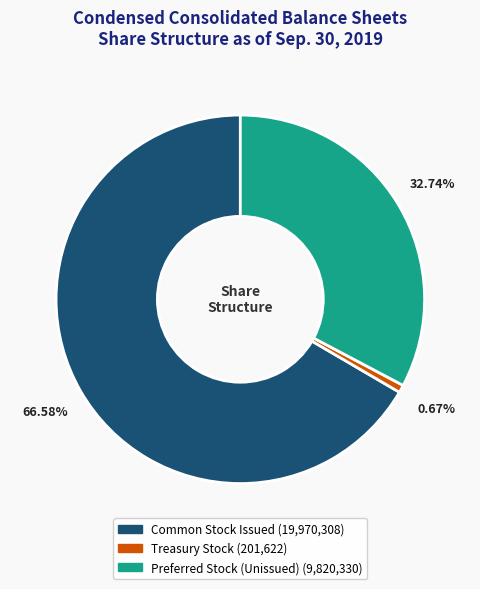

Is there a majority slice in this chart?

Yes